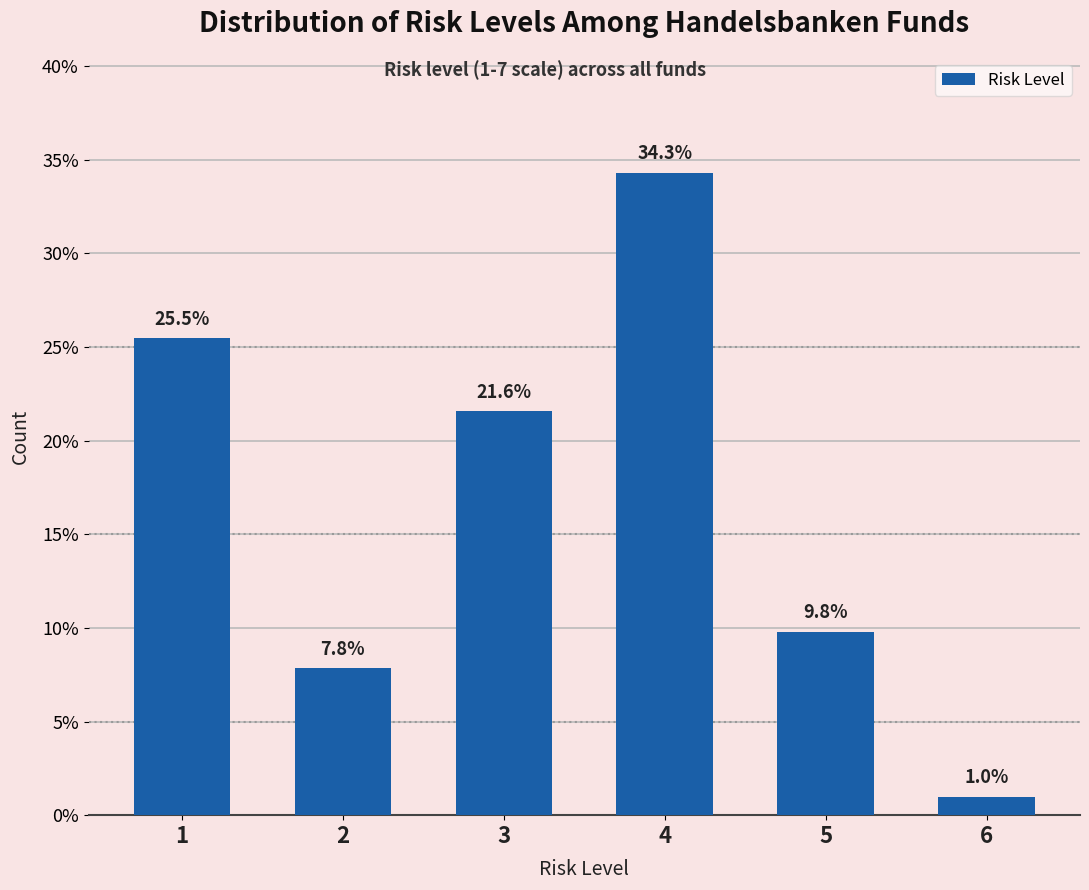

Reading left to right, what are all the values shown in this chart?

1=25.5	2=7.8	3=21.6	4=34.3	5=9.8	6=1.0